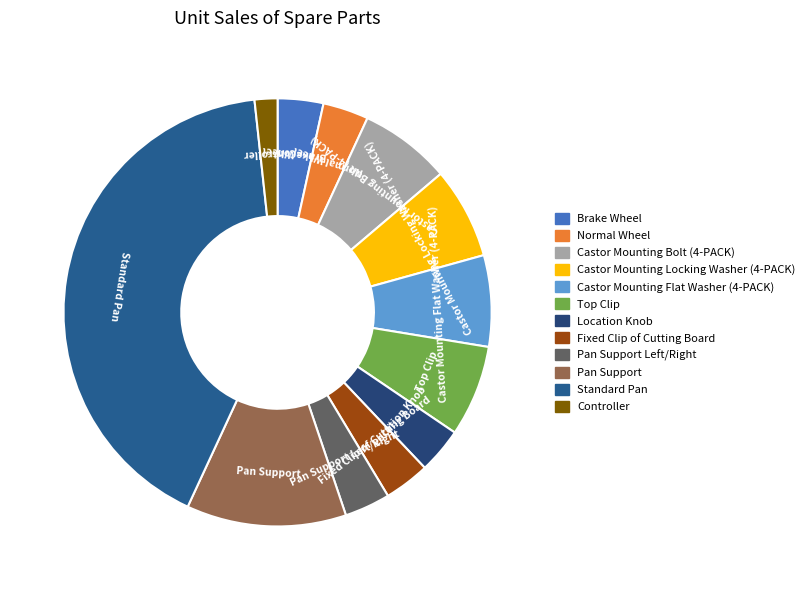

What is the smallest slice in the pie chart?

Controller